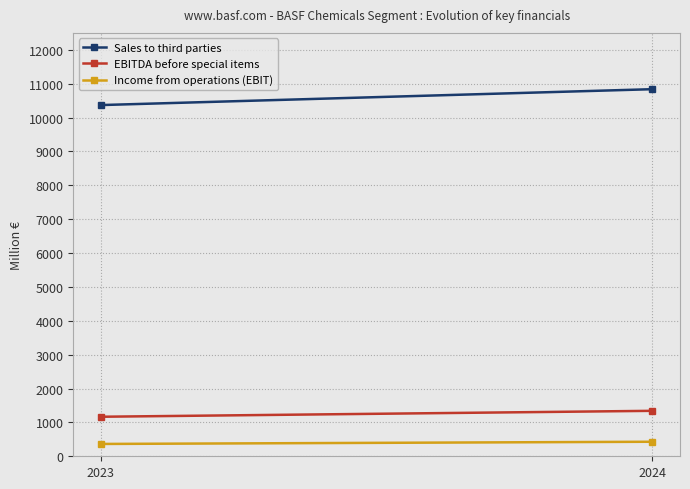

At which category is the sum across all series the highest?

2024